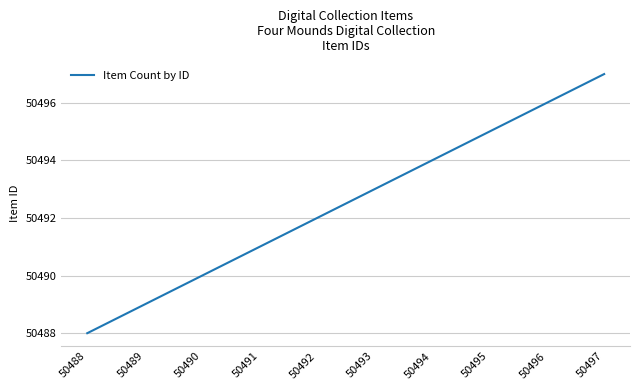

What is the maximum value shown in the chart?

50497